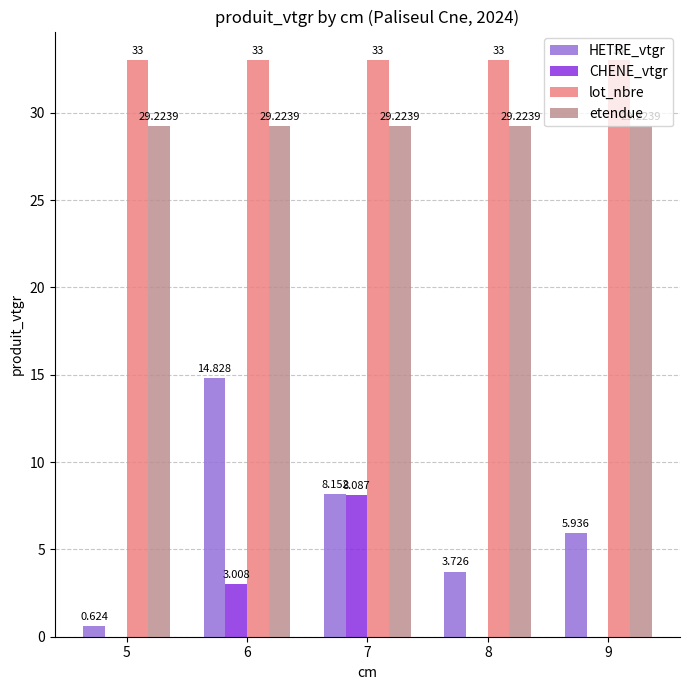

Are the bars horizontal?

No